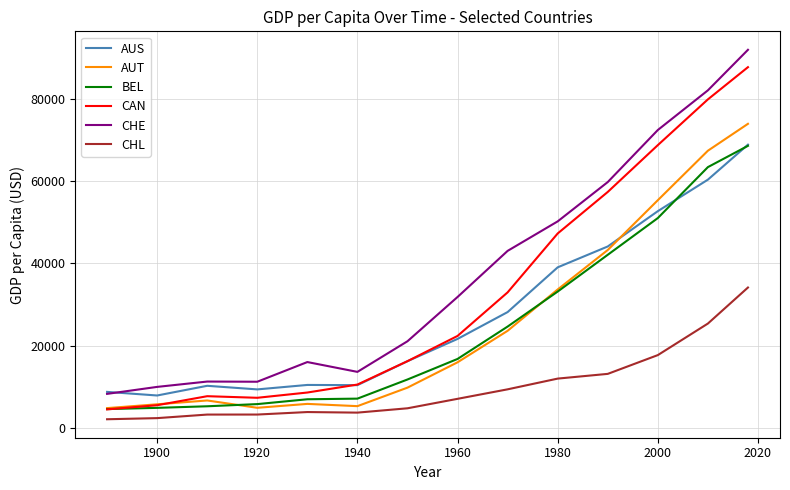

What is the average value of the BEL series?

24727.2